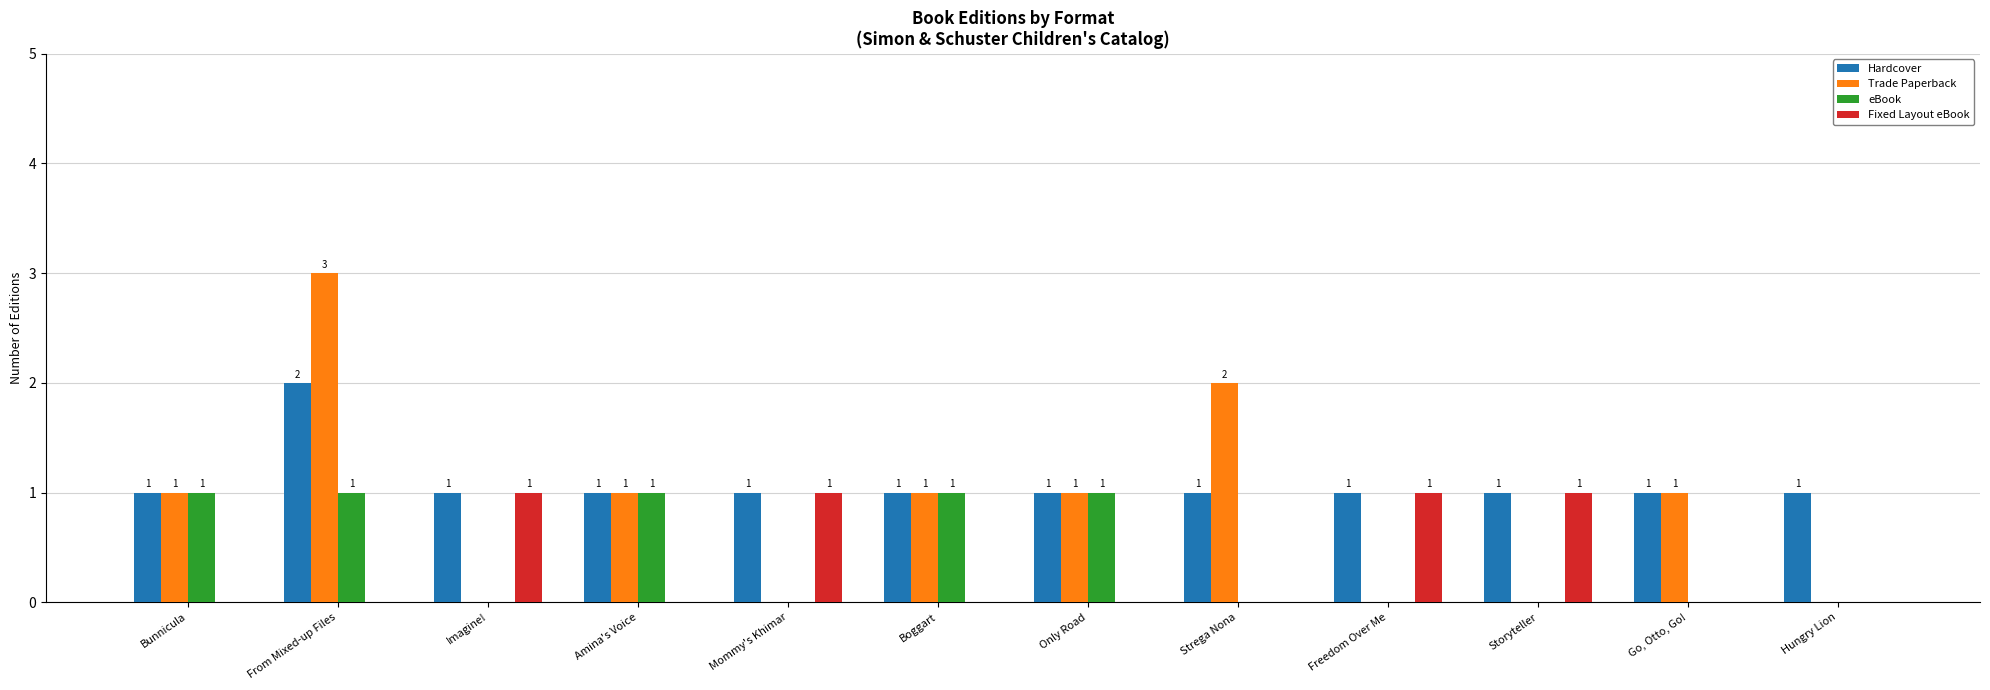

How many positive values does the eBook series have?

5